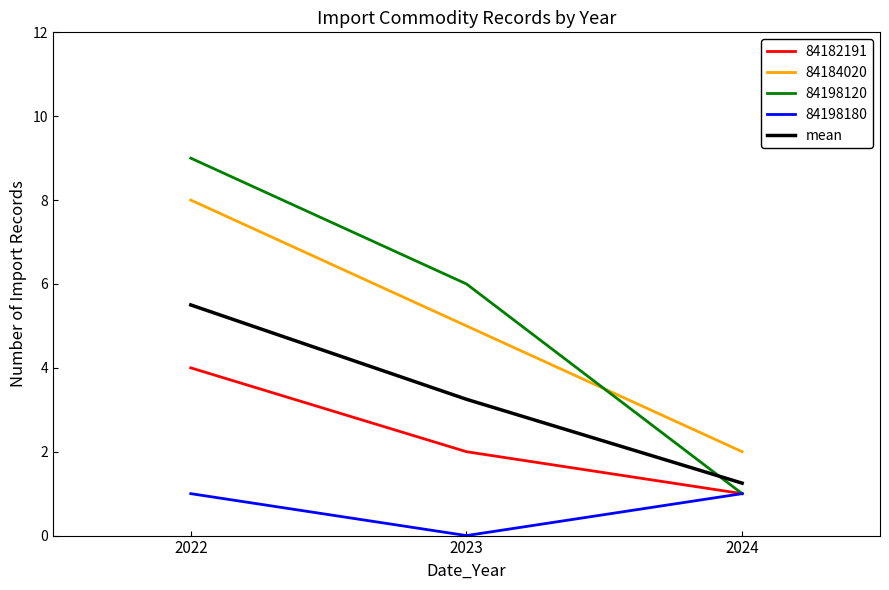

What is the maximum value shown in the chart?

9.0